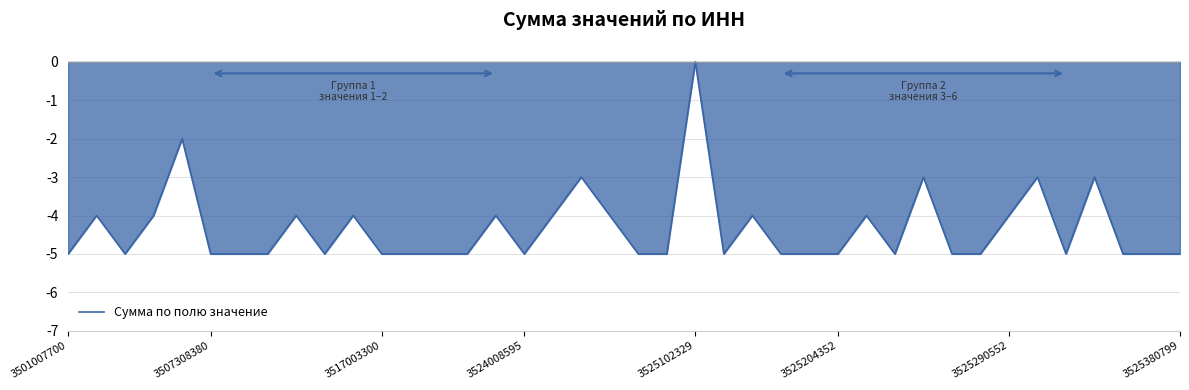

What is the difference between the maximum and minimum values?

5